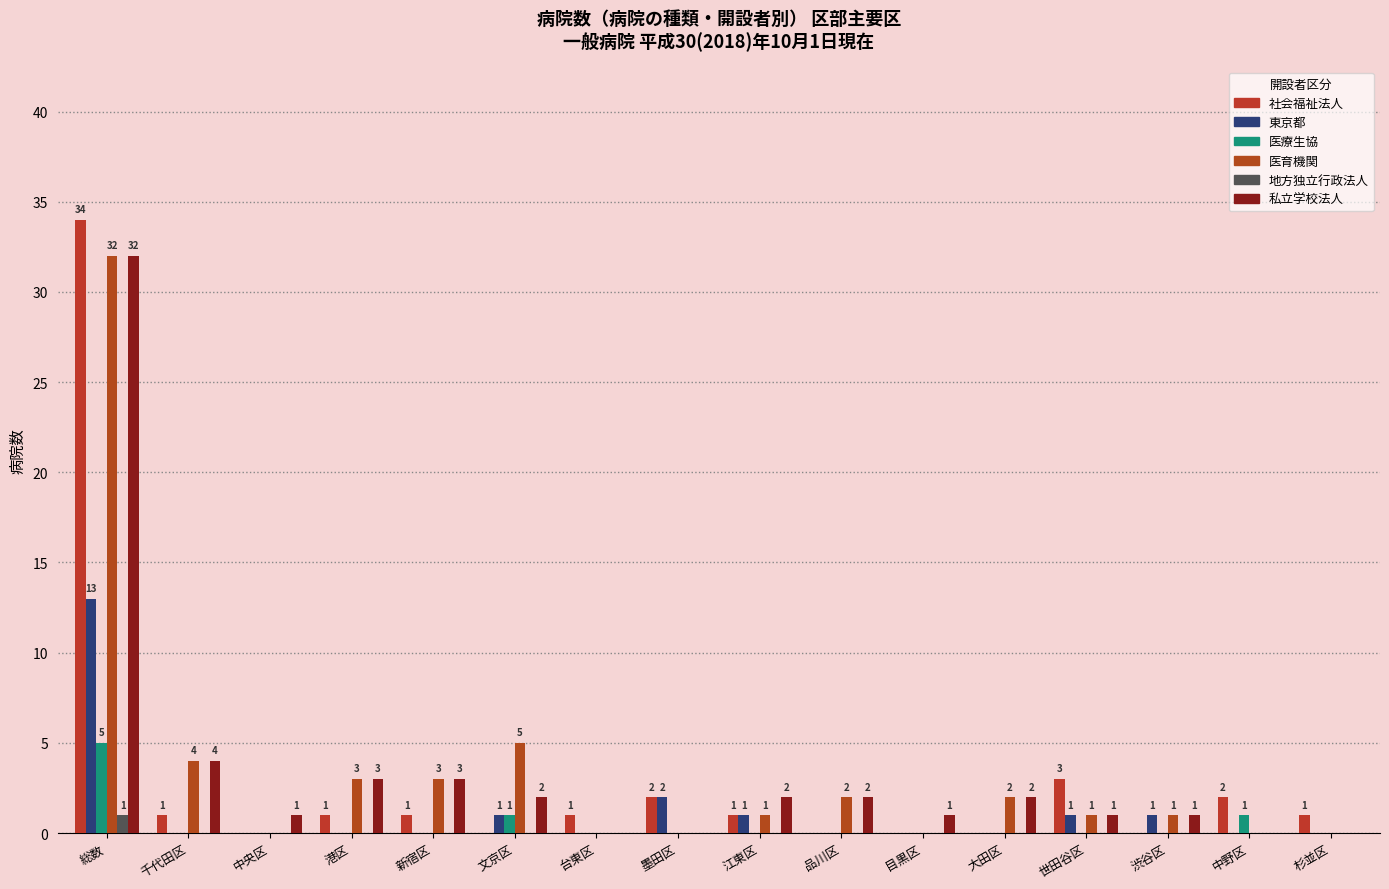

Read the 私立学校法人 value at 品川区.

2